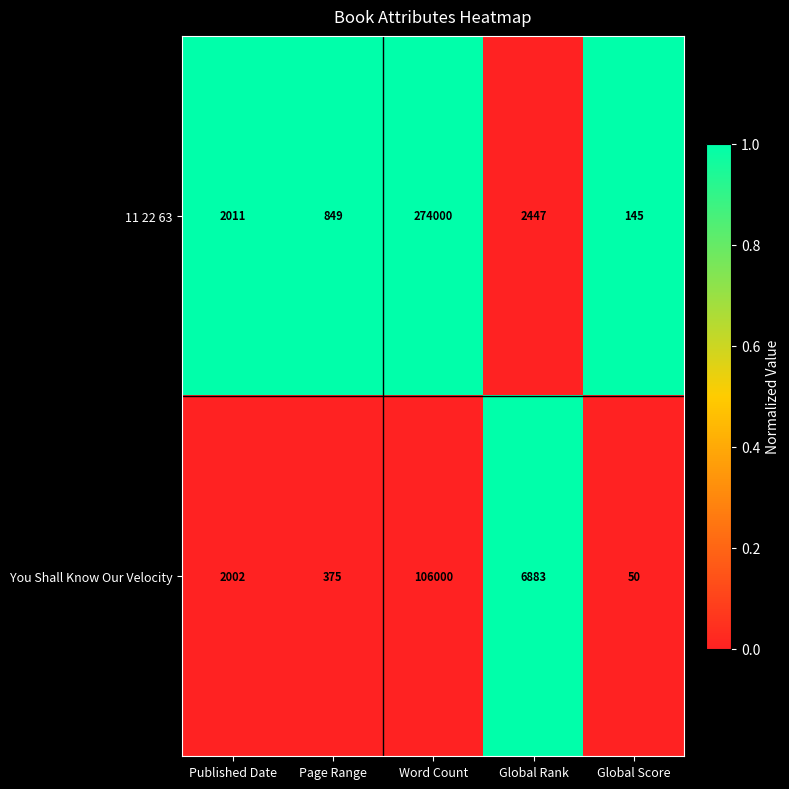

At which category is the sum across all series the highest?

Word Count